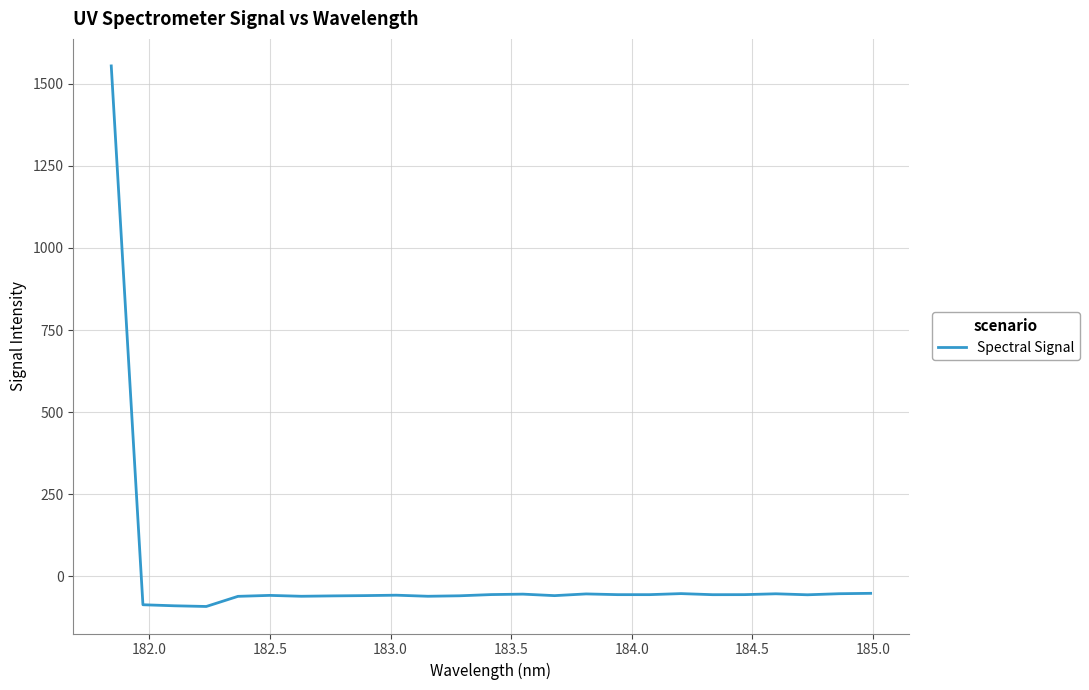

What is the maximum value shown in the chart?

1554.6